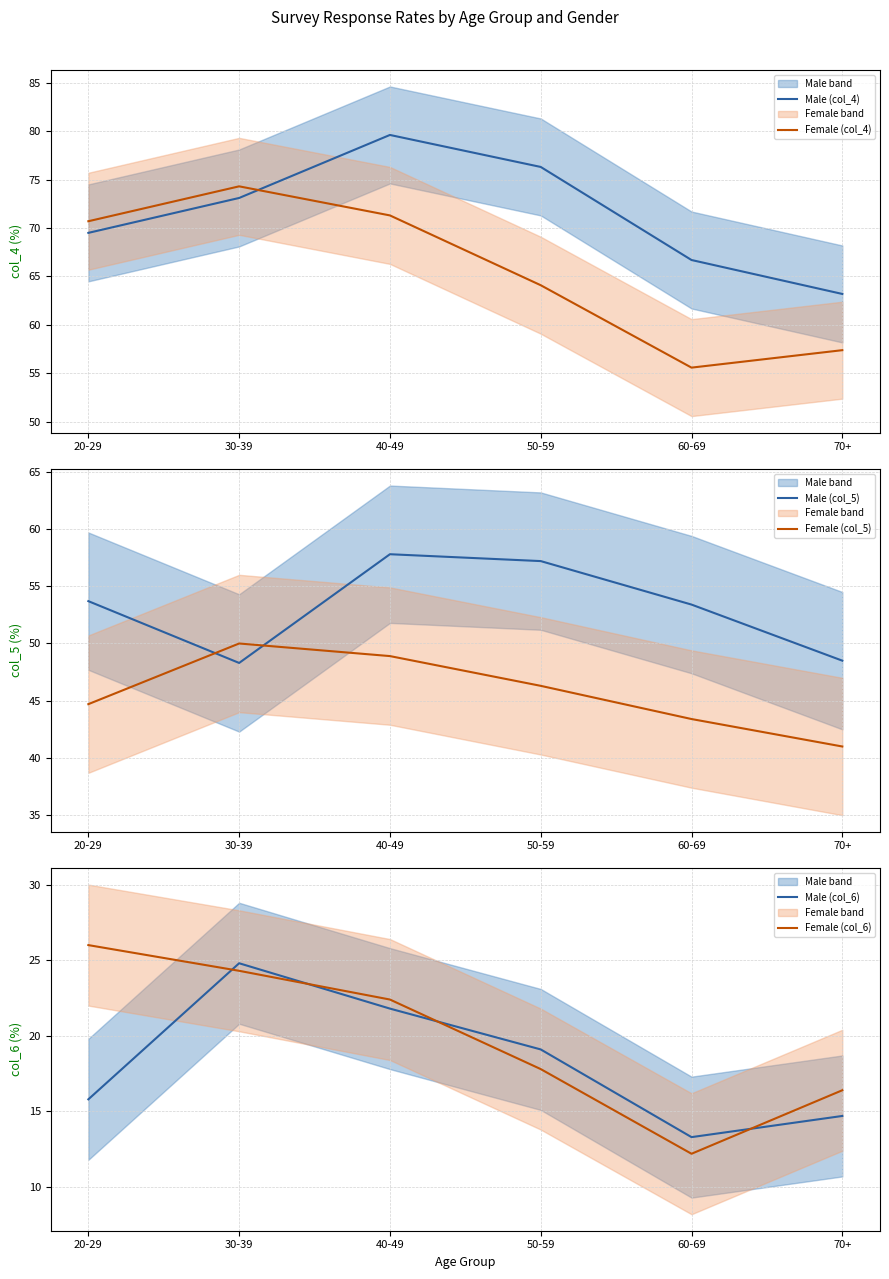

Which label corresponds to the largest value in the chart?

40-49